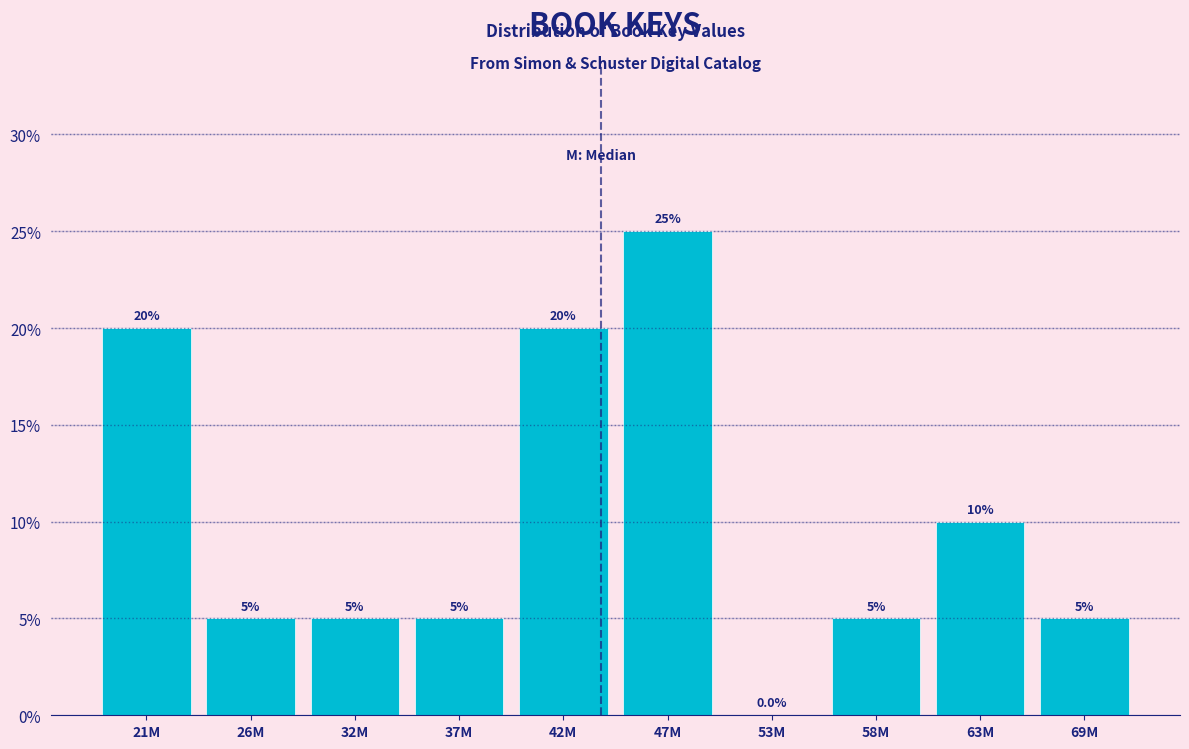

Reading left to right, extract all data points from this chart.

21M=20	26M=5	32M=5	37M=5	42M=20	47M=25	53M=0	58M=5	63M=10	69M=5